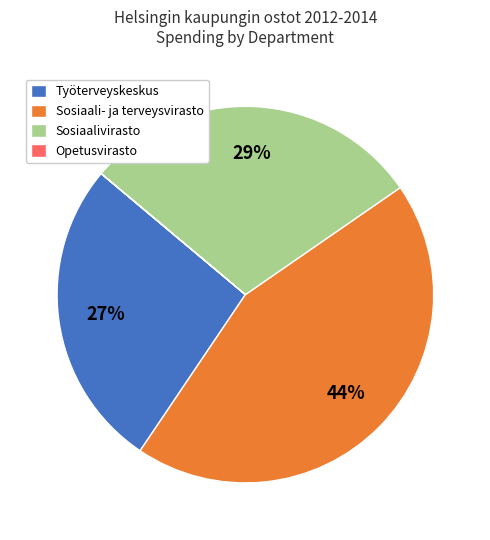

The Sosiaalivirasto slice represents 40% of the pie. True or false?

False